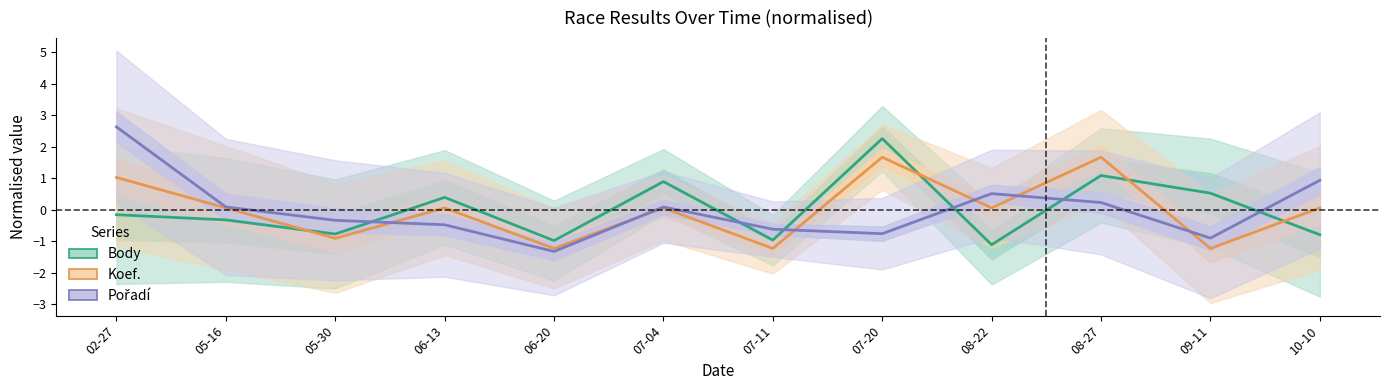

Reading left to right, list all the values displayed in this chart.

Body: 02-27=-0.2	05-16=-0.3	05-30=-0.8	06-13=0.4	06-20=-1.0	07-04=0.9	07-11=-1.0	07-20=2.3	08-22=-1.1	08-27=1.1	09-11=0.5	10-10=-0.8
Koef.: 02-27=1.0	05-16=0.1	05-30=-0.9	06-13=0.1	06-20=-1.2	07-04=0.1	07-11=-1.2	07-20=1.7	08-22=0.1	08-27=1.7	09-11=-1.2	10-10=0.1
Pořadí: 02-27=2.6	05-16=0.1	05-30=-0.3	06-13=-0.5	06-20=-1.3	07-04=0.1	07-11=-0.6	07-20=-0.8	08-22=0.5	08-27=0.2	09-11=-0.9	10-10=0.9